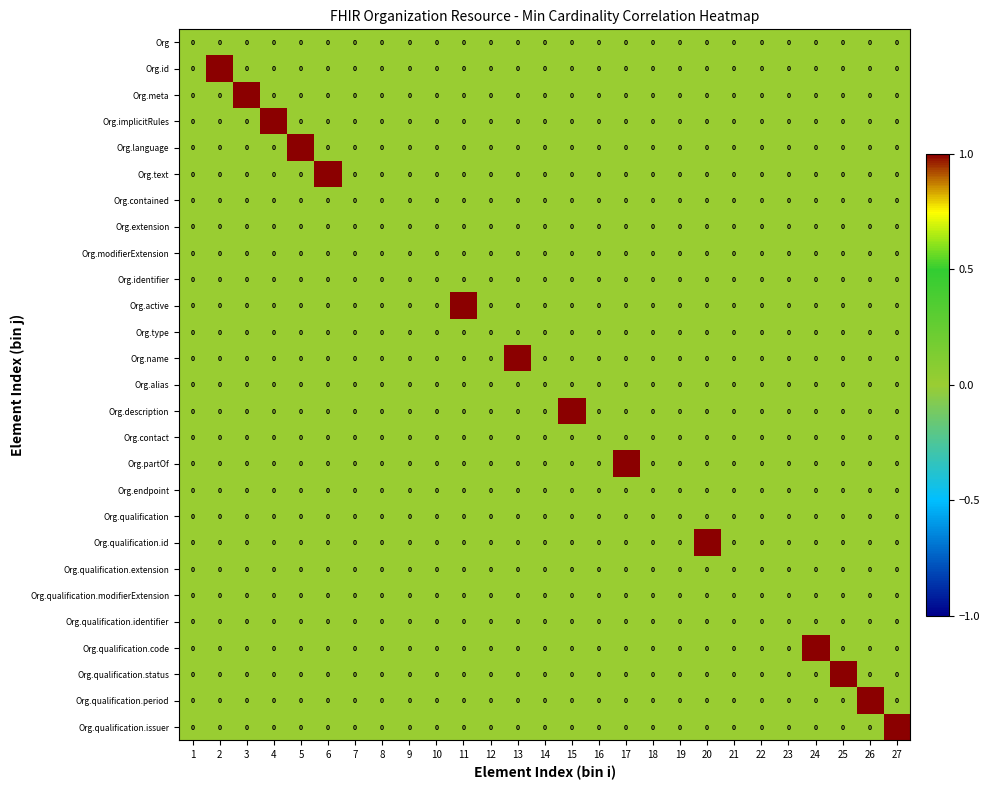

The value of Org.implicitRules at 27 is 1. True or false?

False